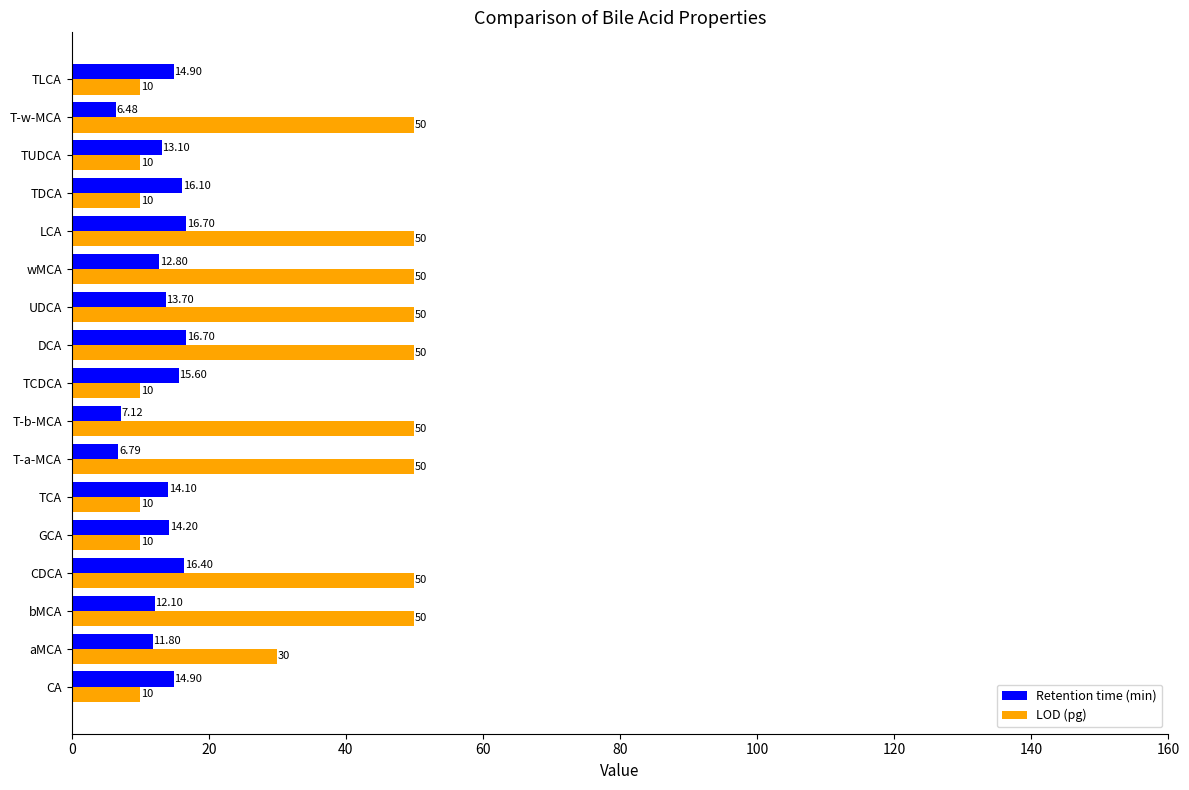

At which label is Retention time (min) closest to 11?

aMCA